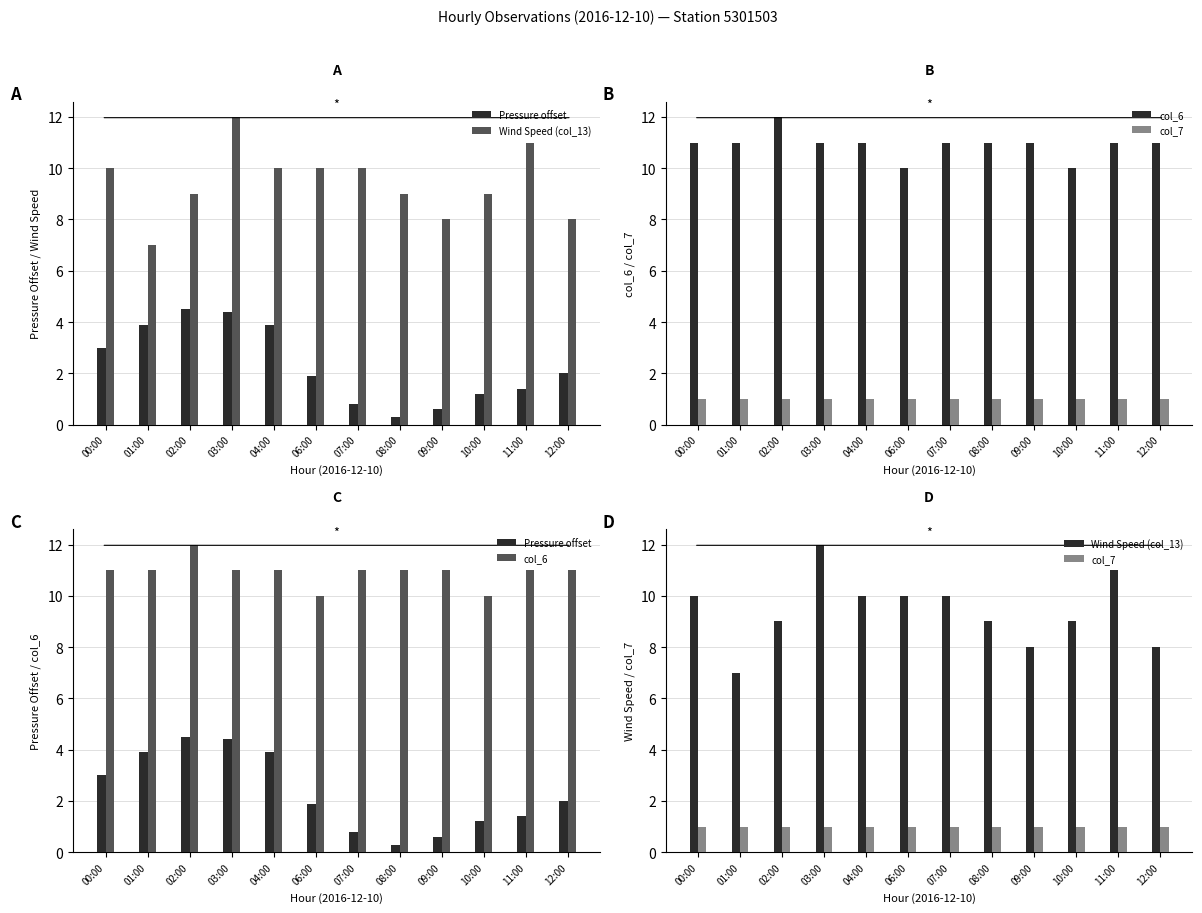

Rank the series at 09:00 from highest to lowest value.

col_6, Wind Speed (col_13), col_7, Pressure offset